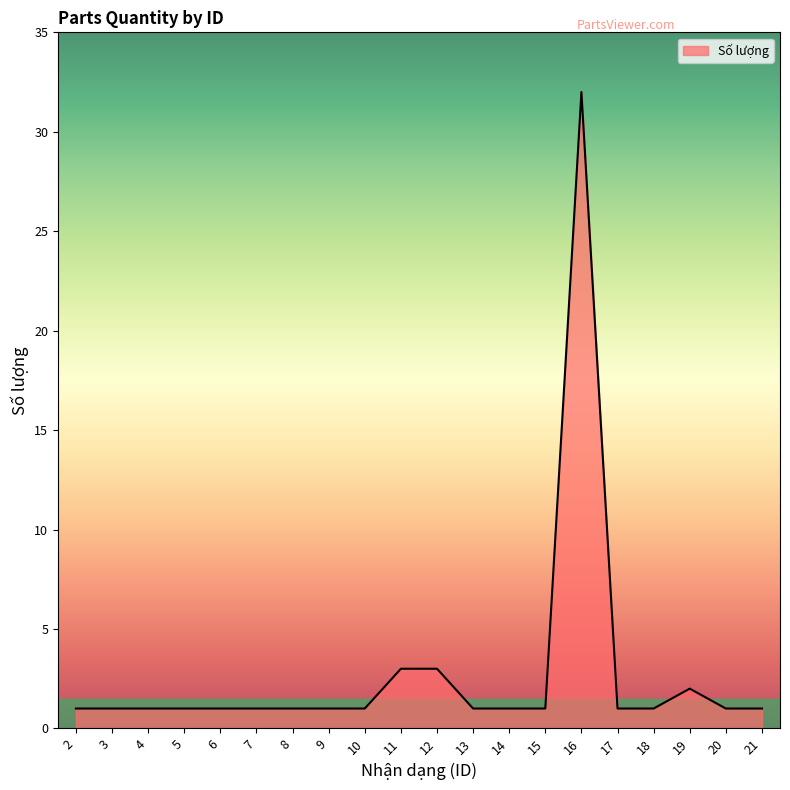

What is the difference between the maximum and minimum values?

31